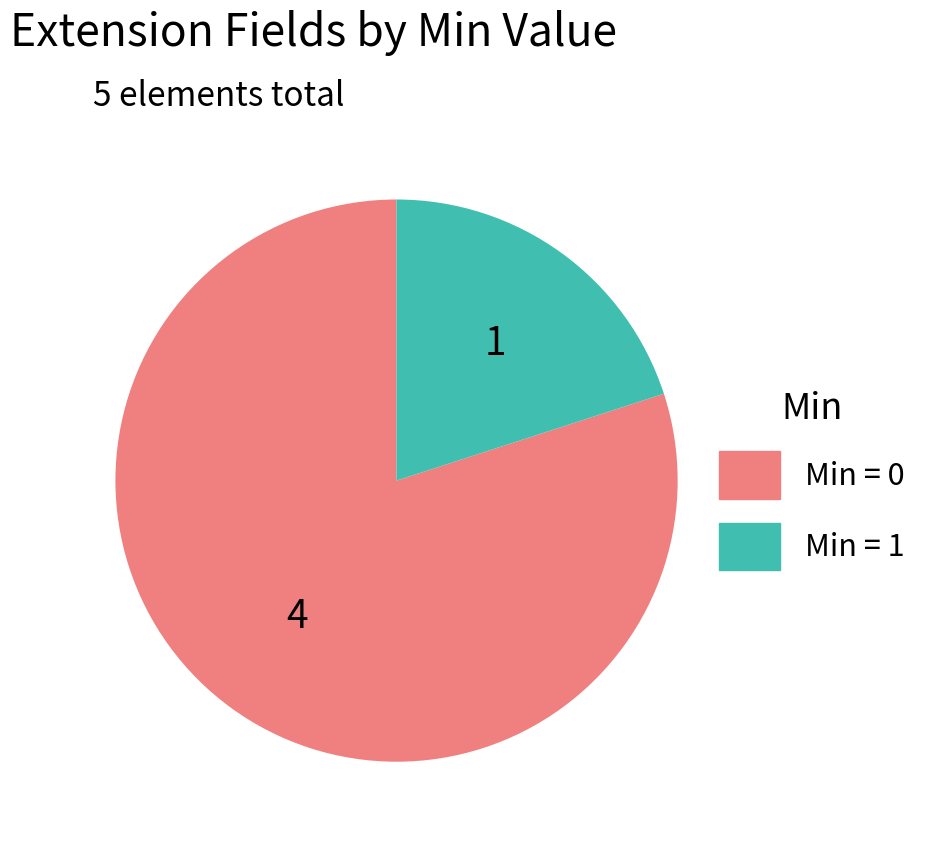

Is there a majority slice in this chart?

Yes